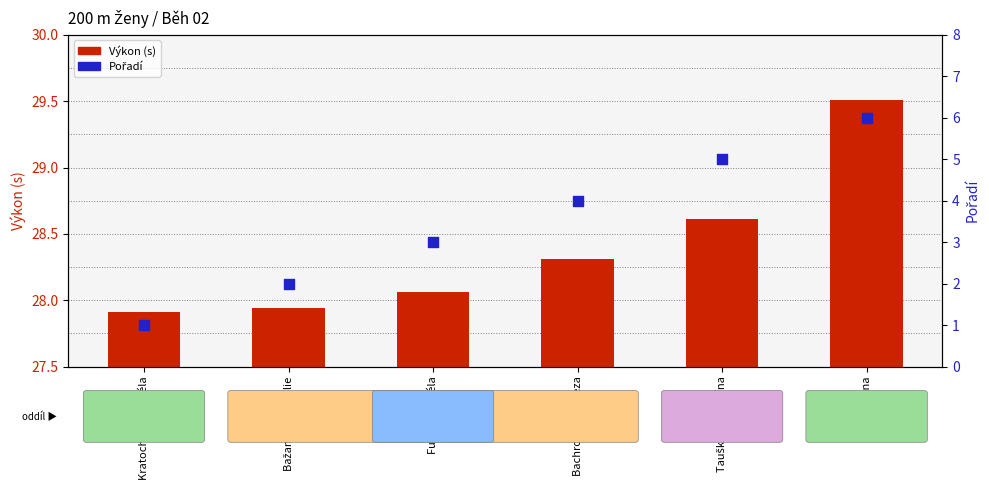

Which series reaches the minimum Y coordinate?

Pořadí